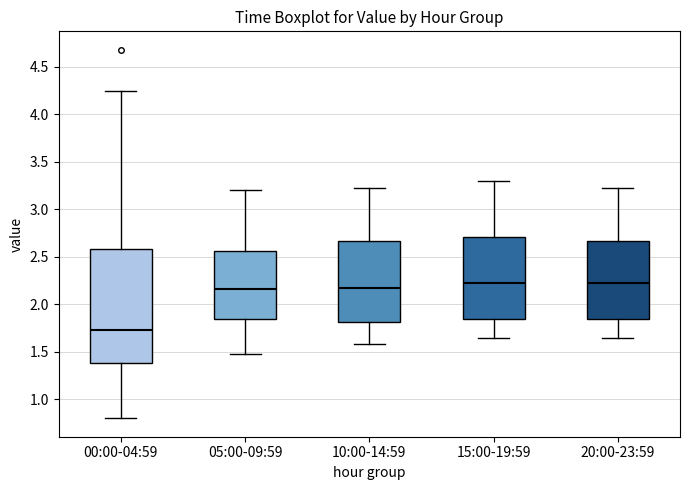

Reading left to right, transcribe this box plot: for each box, give where its median line is, the range the box spans, and where its two whiskers end, as read against the y-axis. The values are not printed on the chart, so give them approximately, as read against the axis.

00:00-04:59: median 1.75, box 1.40 to 2.60, whiskers 0.80 to 4.25
05:00-09:59: median 2.15, box 1.85 to 2.55, whiskers 1.50 to 3.20
10:00-14:59: median 2.20, box 1.80 to 2.65, whiskers 1.60 to 3.20
15:00-19:59: median 2.25, box 1.85 to 2.70, whiskers 1.65 to 3.30
20:00-23:59: median 2.25, box 1.85 to 2.65, whiskers 1.65 to 3.20